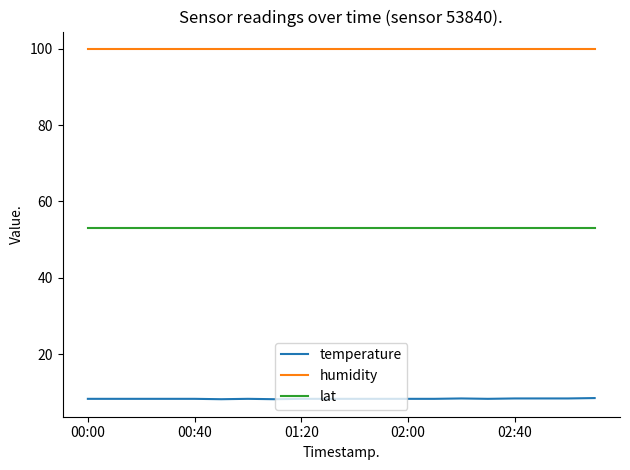

What is the average value of the humidity series?

99.9